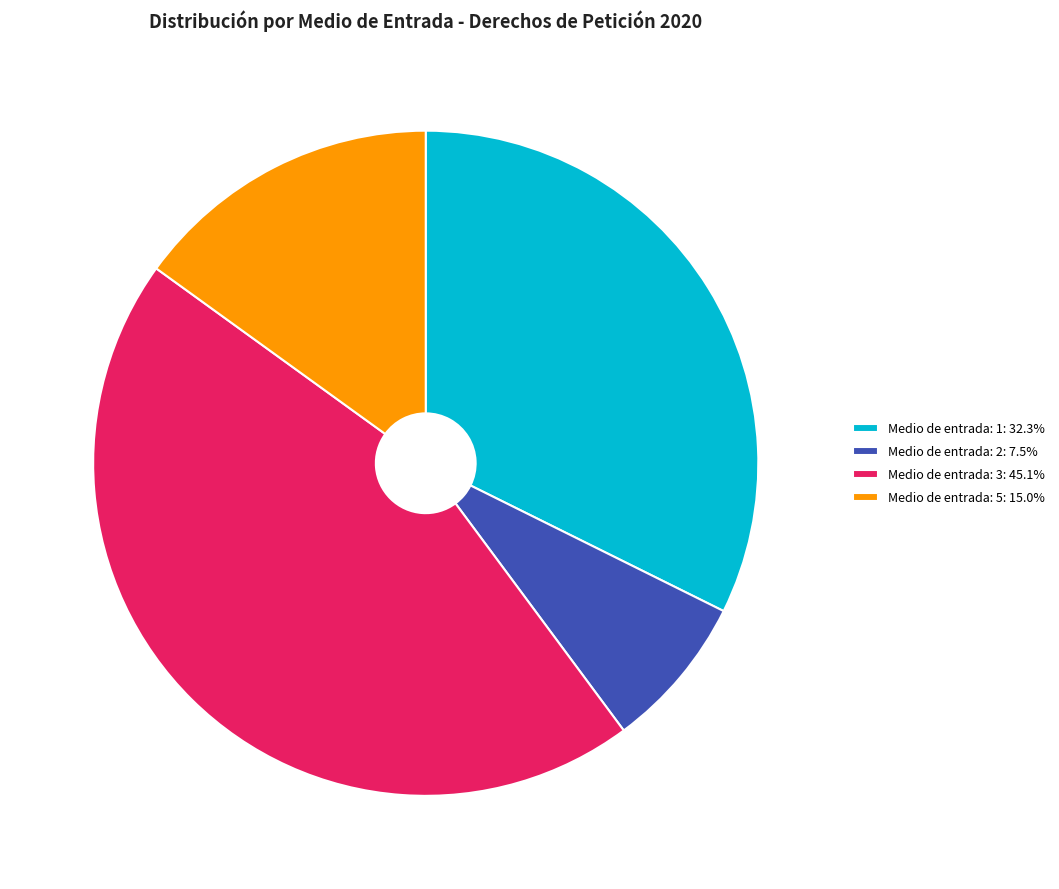

What is the ratio of the value at Medio de entrada: 5: 15.0% to the value at Medio de entrada: 2: 7.5%?

2.0